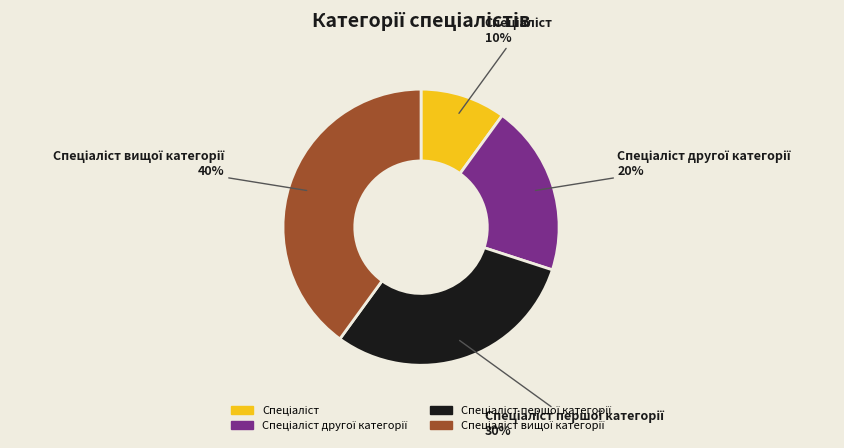

Is there a majority slice in this chart?

No